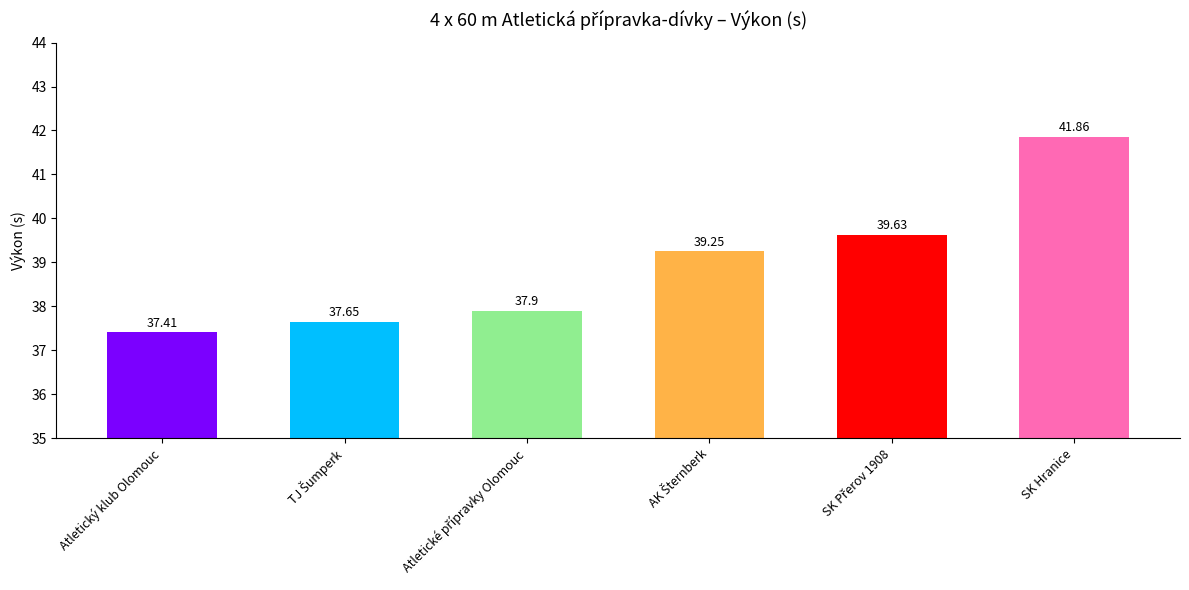

What is the label of the 1st bar from the right?

SK Hranice